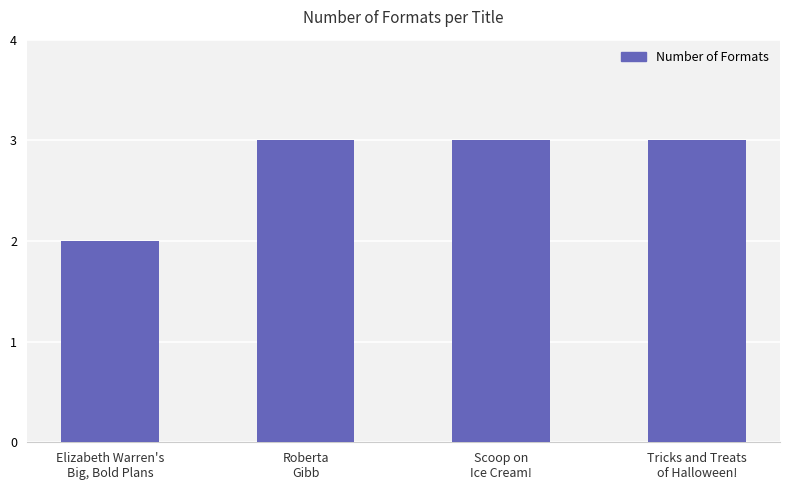

What position from the right is Elizabeth Warren's
Big, Bold Plans?

4